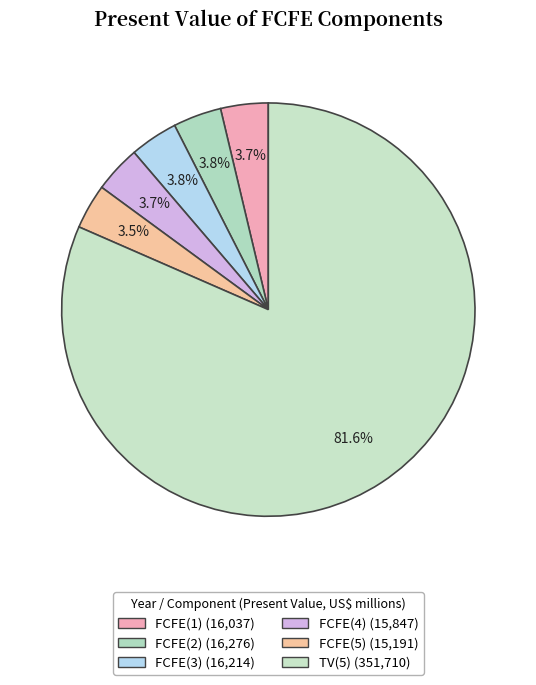

Is it true that FCFE(2) is 1% of the pie?

False